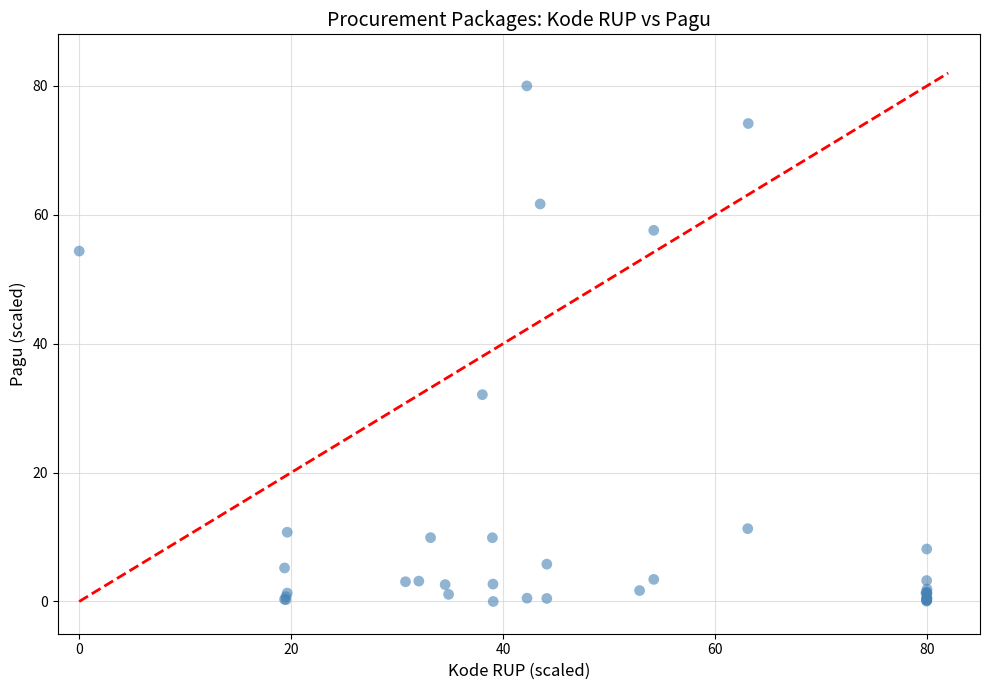

What Y value in the scatter plot is closest to 40?

32.1